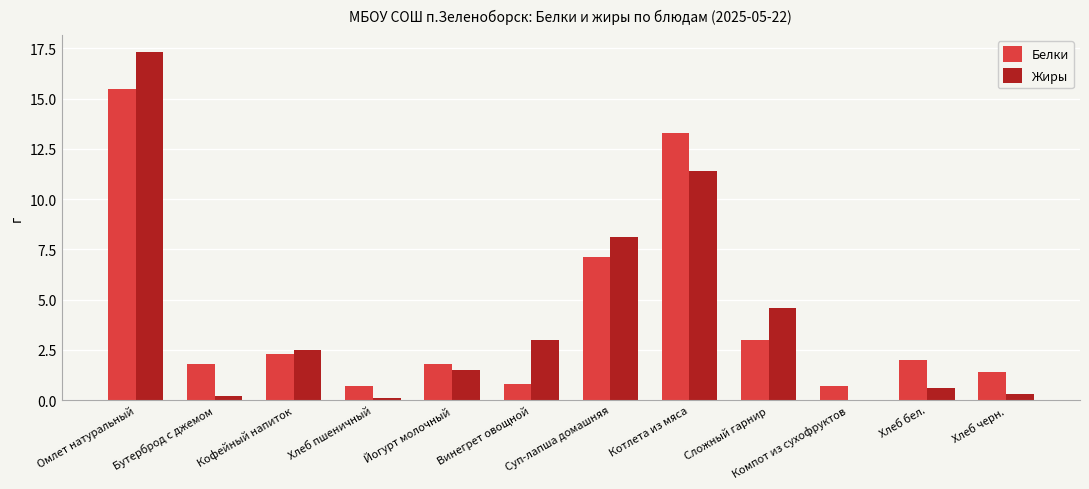

Are the bars grouped side by side (vs. stacked)?

Yes